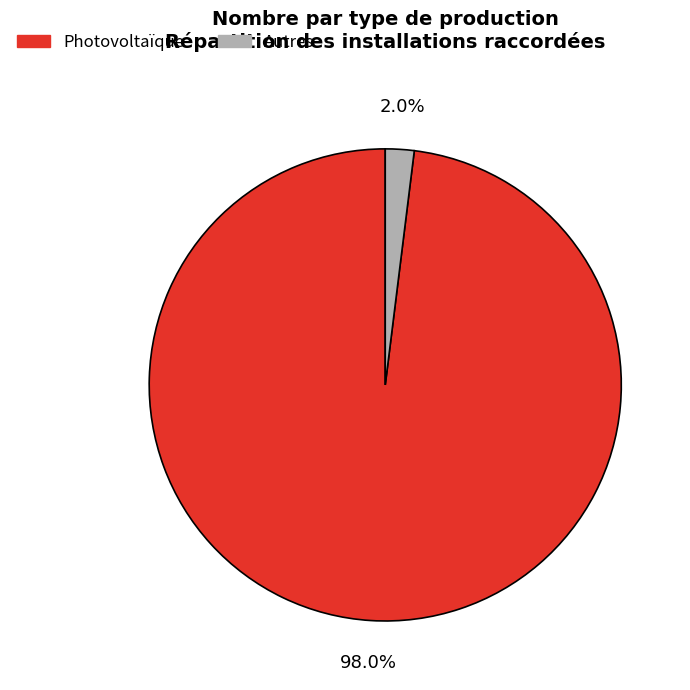

To the nearest percent, what percentage of the pie is Autres?

2%